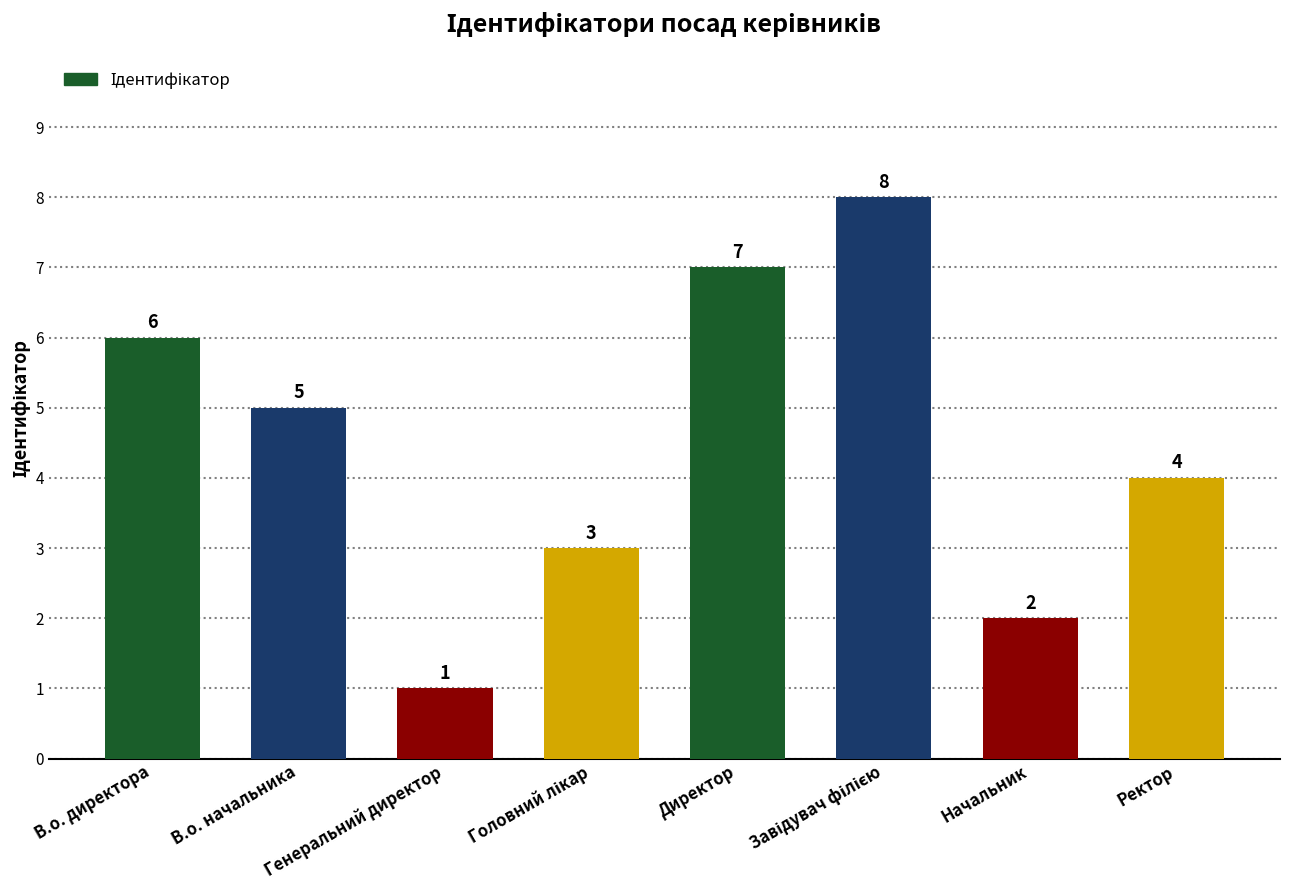

The chart shows a value of 7 at Директор. True or false?

True